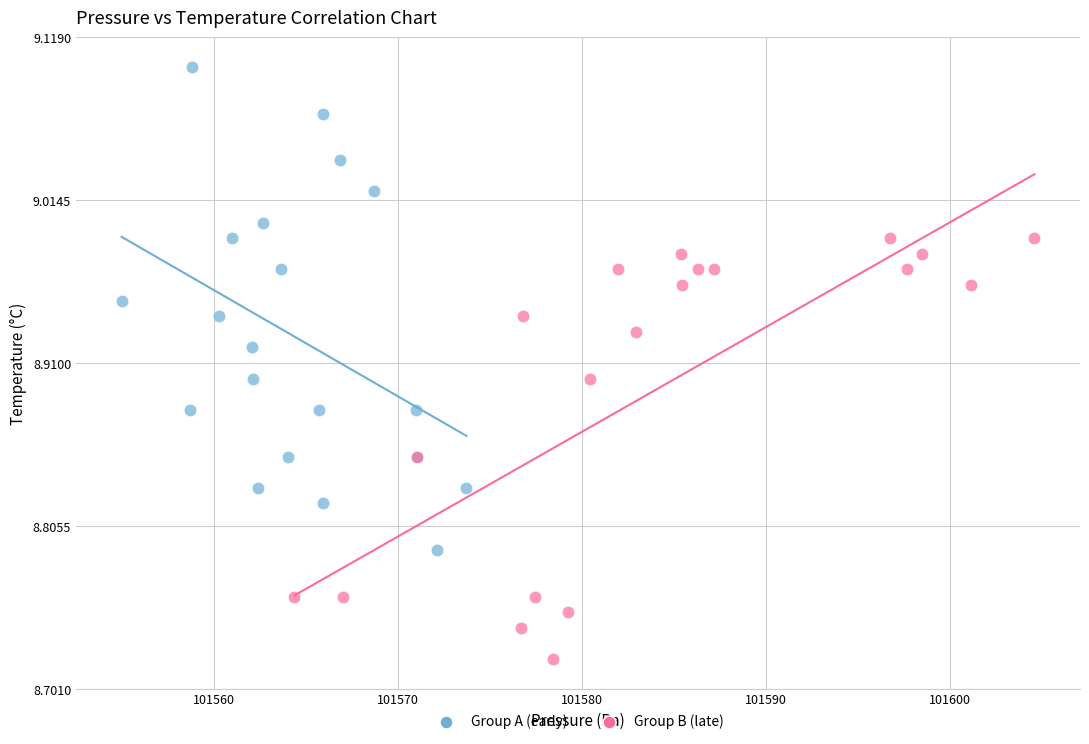

Which series has the widest spread of Y values?

Group A (early)